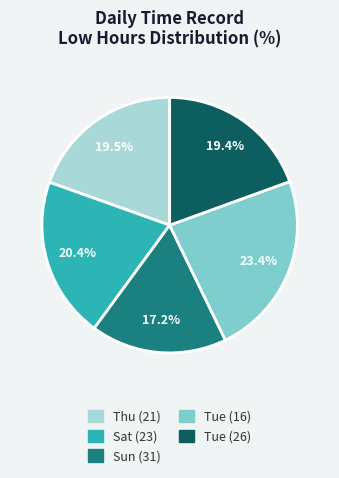

What is the ratio of the value at Thu (21) to the value at Tue (26)?

1.0